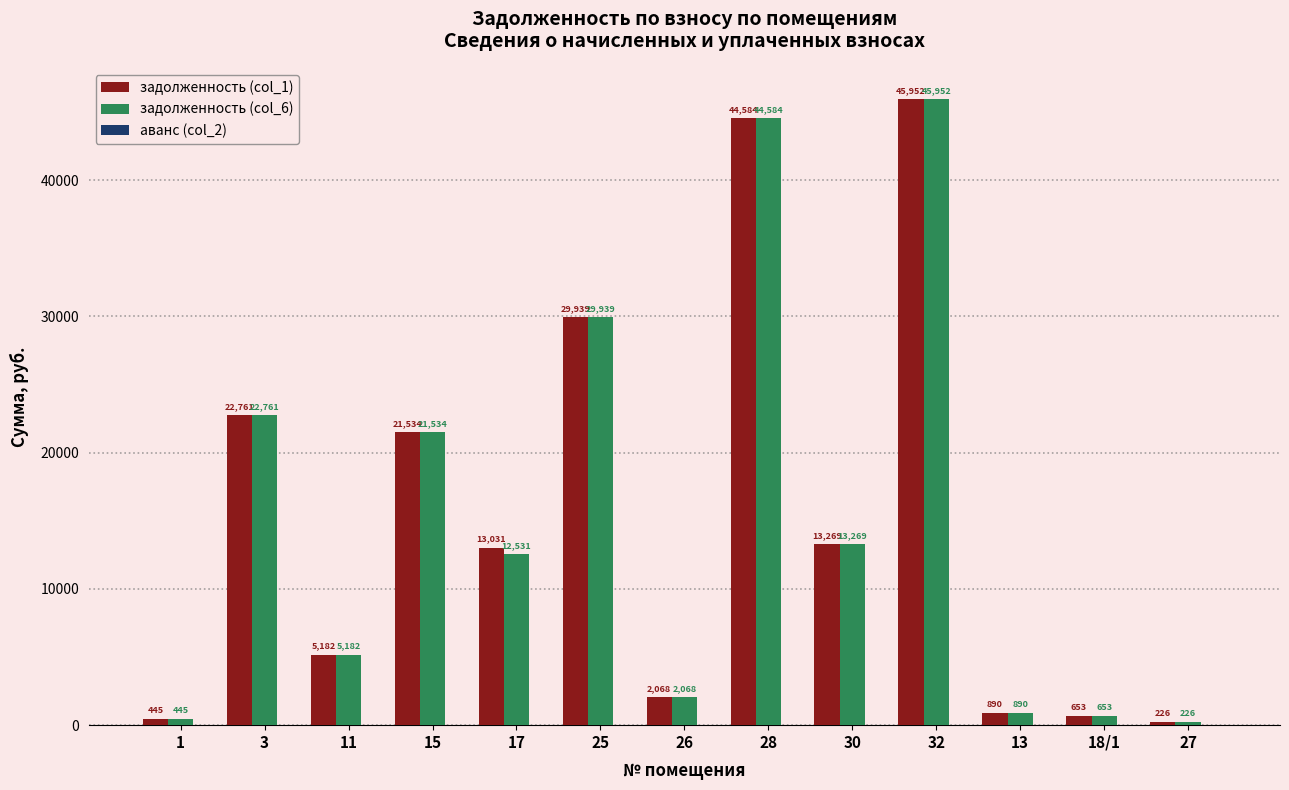

What is the value of the задолженность (col_6) bar at the 11th from the left?

889.8